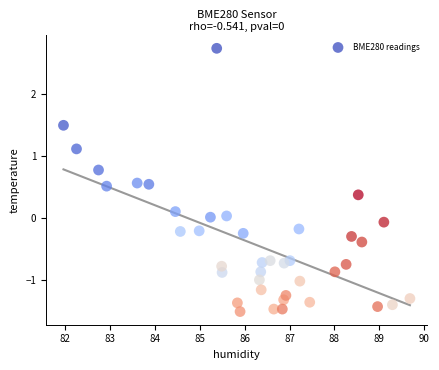

What is the range of Y values (max minus min)?

4.2